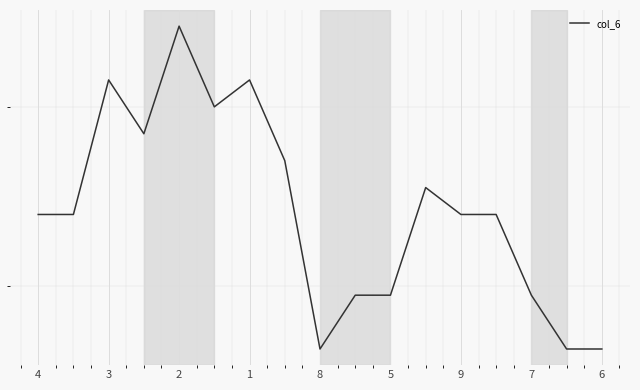

What is the difference between the second highest and second lowest values?

0.7